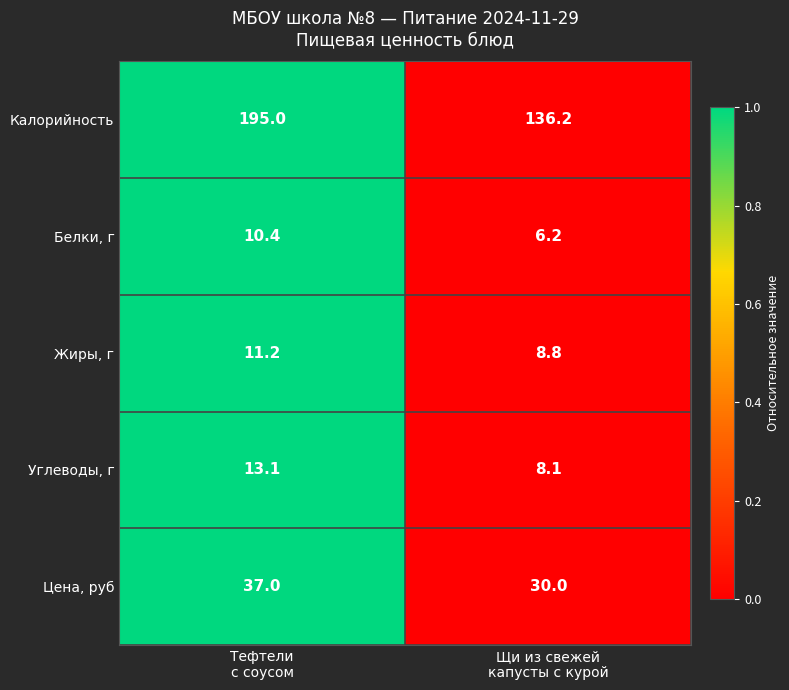

Rank the series by their maximum value, from highest to lowest.

Калорийность, Цена, руб, Углеводы, г, Жиры, г, Белки, г